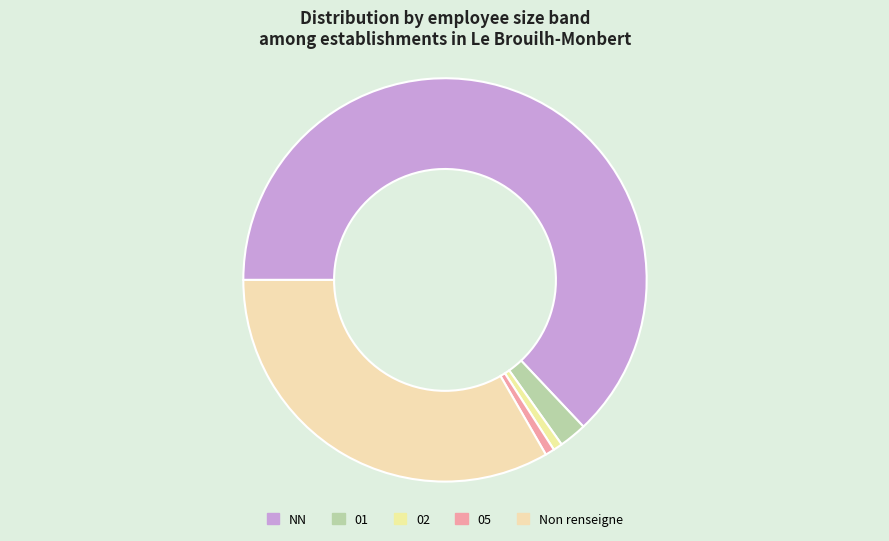

What is the largest slice in the pie chart?

NN